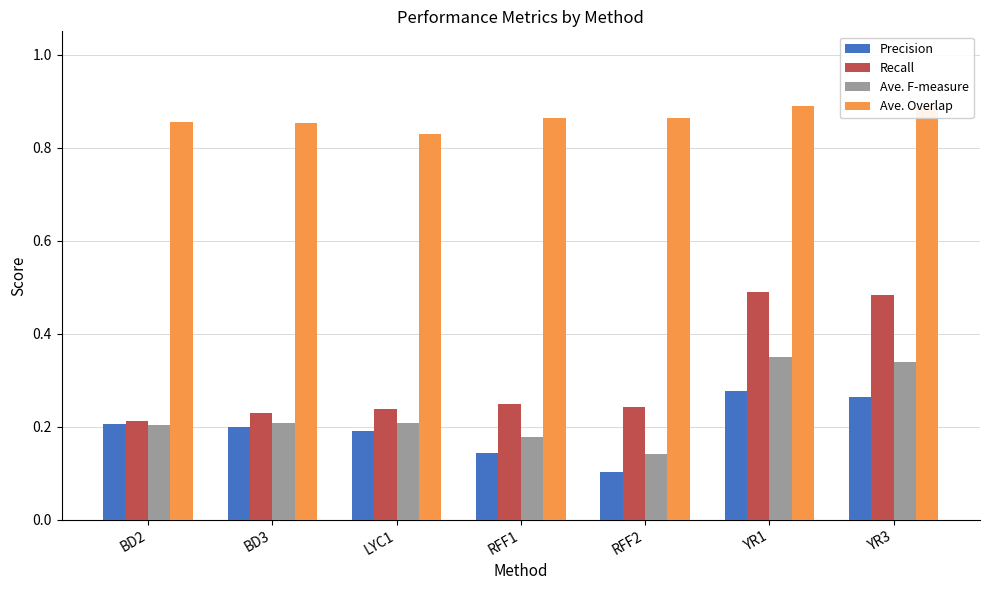

At how many categories does at least one series exceed 0?

7